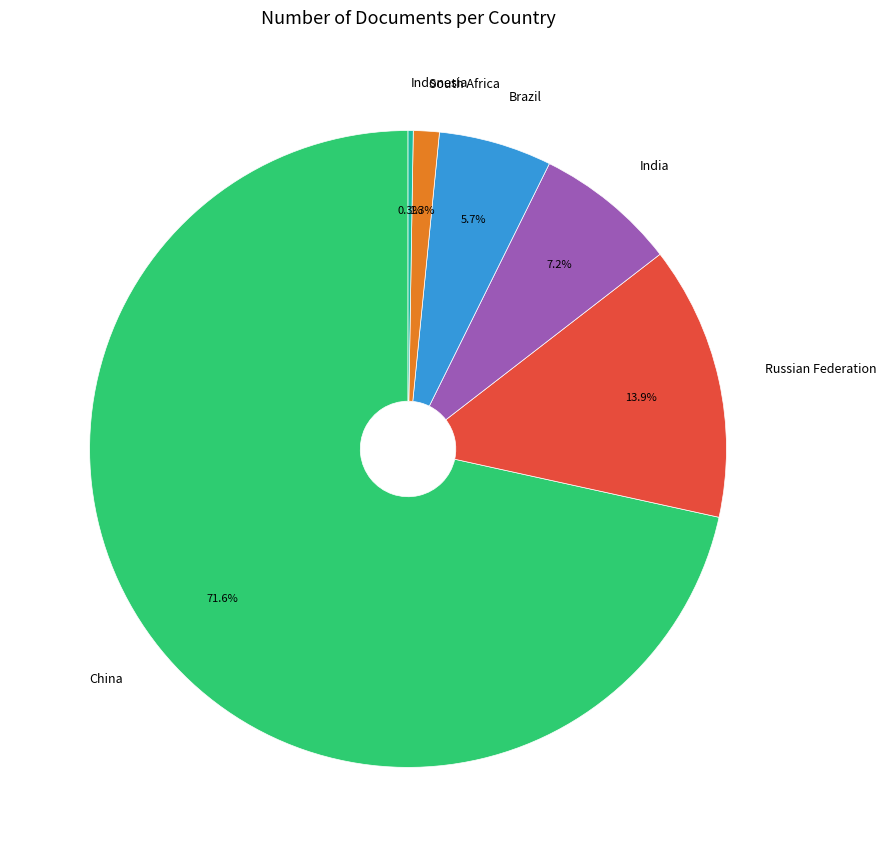

Is there a majority slice in this chart?

Yes